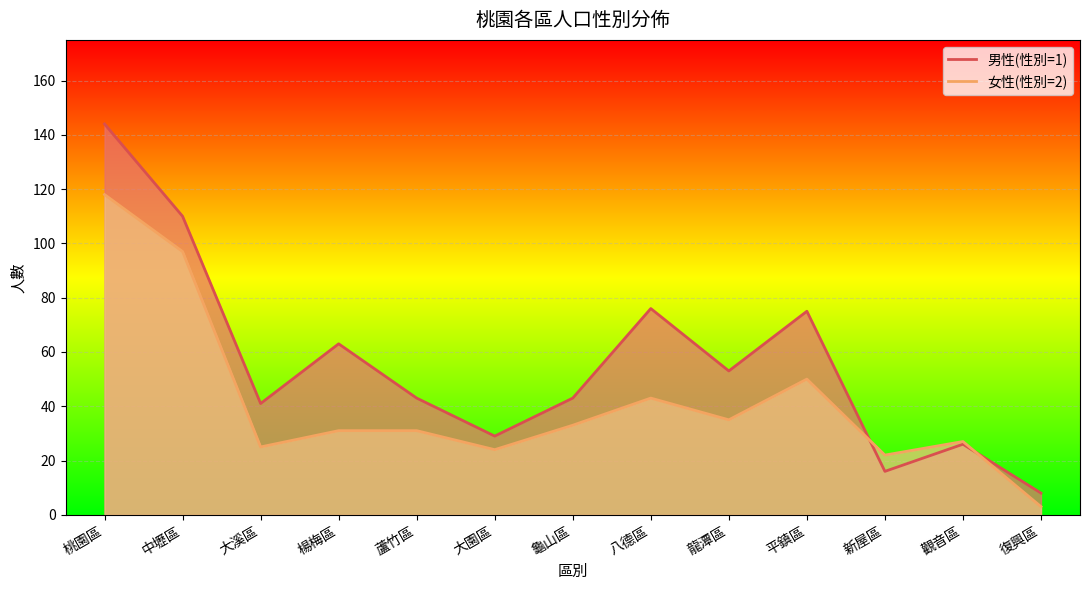

What is the difference between the maximum and minimum values in the 男性(性別=1) series?

136